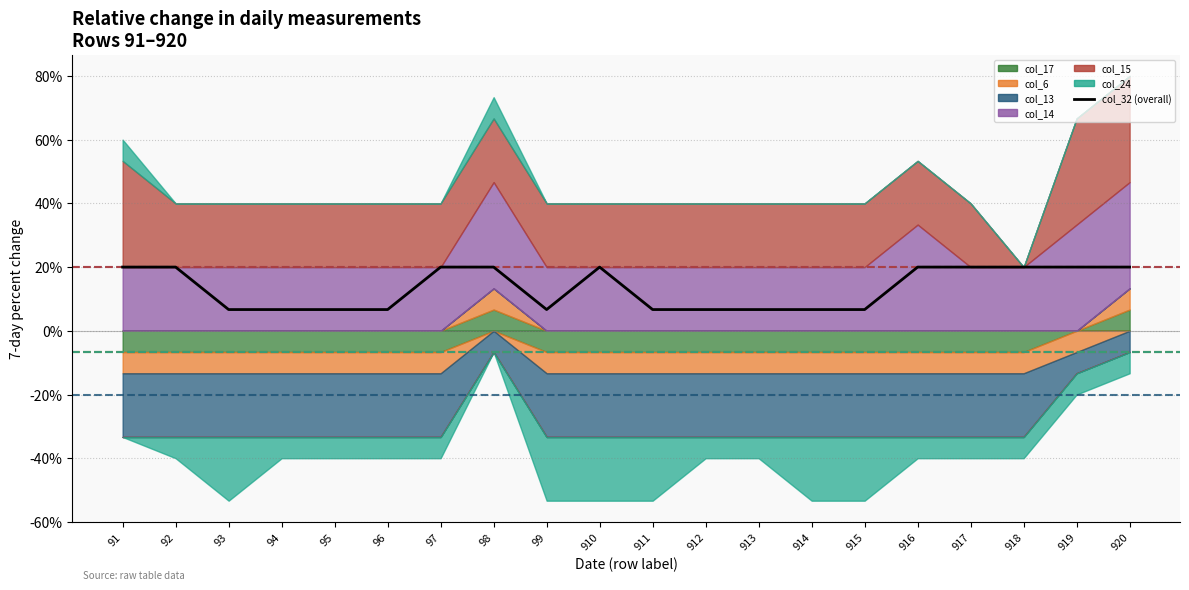

Which category has the lowest value across all series?

93